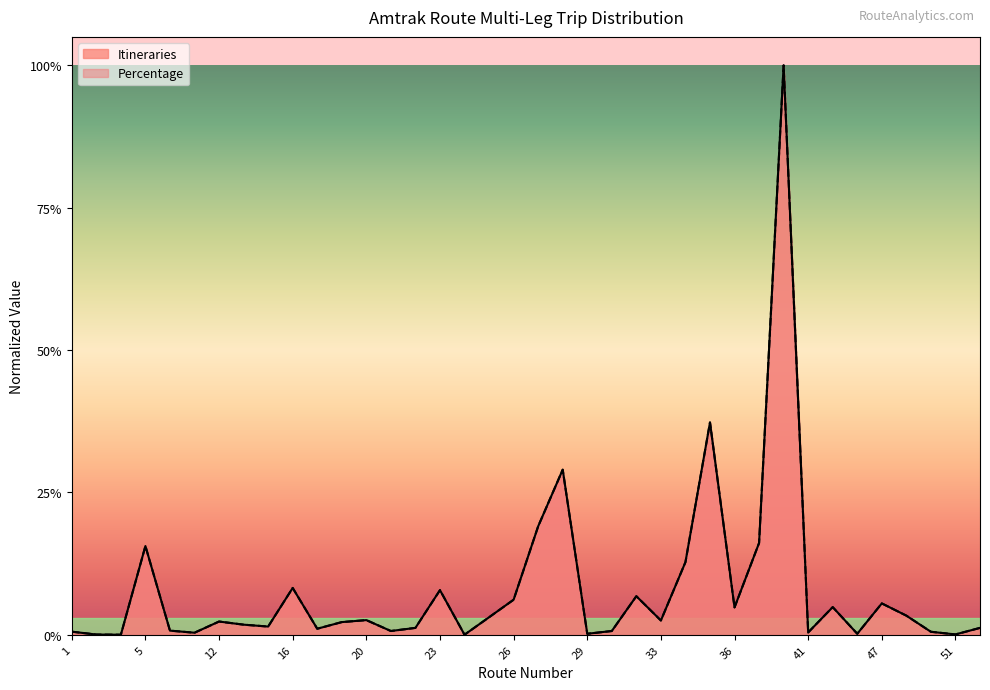

Where is the first local maximum for Percentage?

5